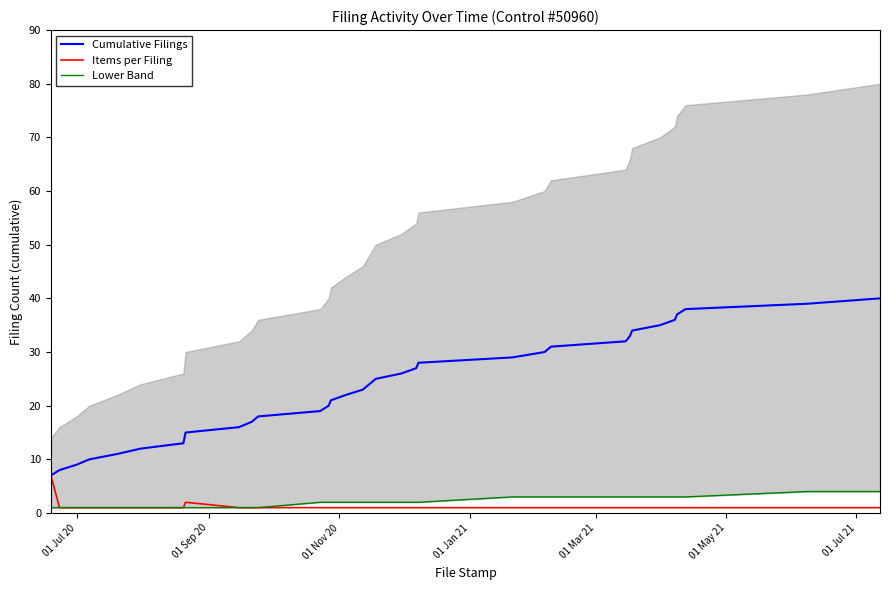

True or false: Cumulative Filings and Items per Filing cross at least once.

False